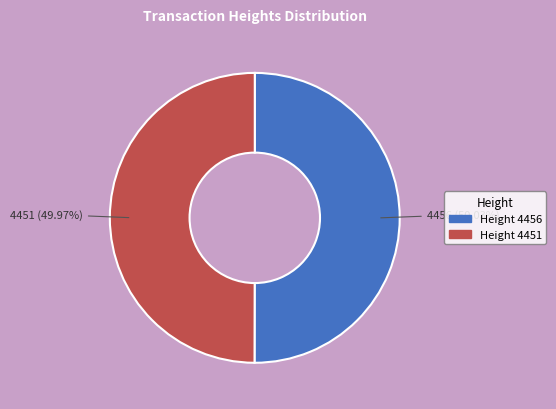

To the nearest percent, what is the average slice percentage?

50%